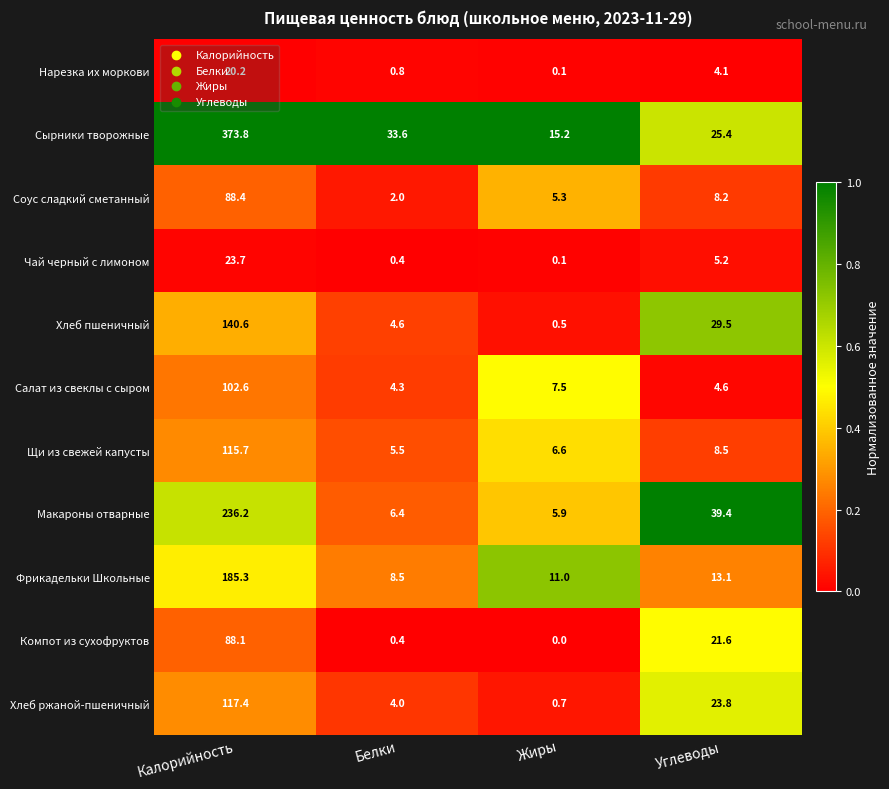

The Хлеб ржаной-пшеничный series shows 0.7 at Жиры. True or false?

True